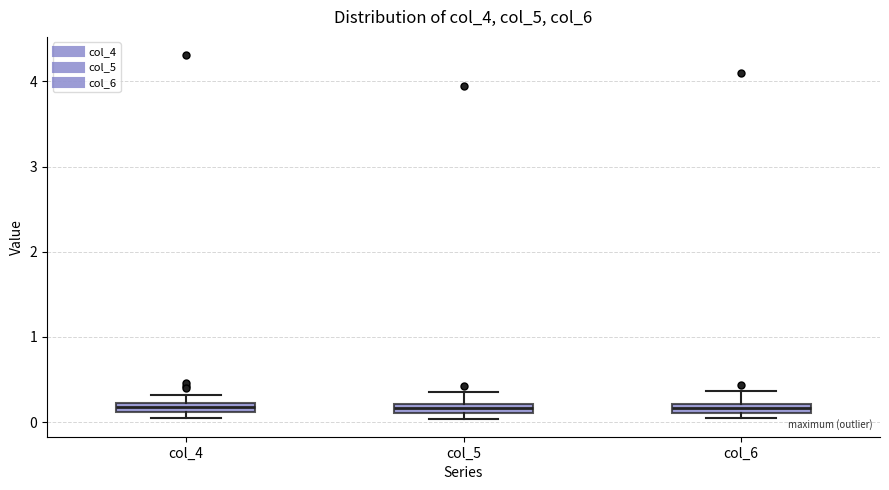

Where is the upper edge of the box for col_6 on the y-axis? The values are not printed on the chart, so give them approximately, as read against the axis.

0.2